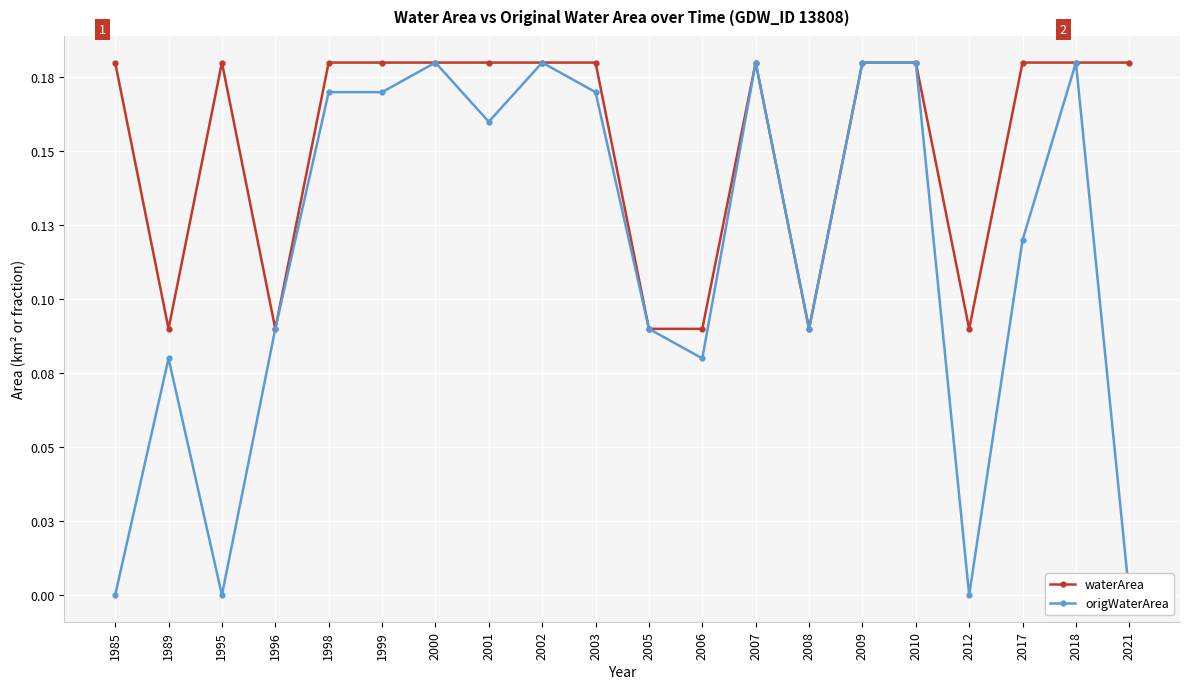

Is the value of waterArea at 2002 greater than the value of origWaterArea at 1989?

Yes